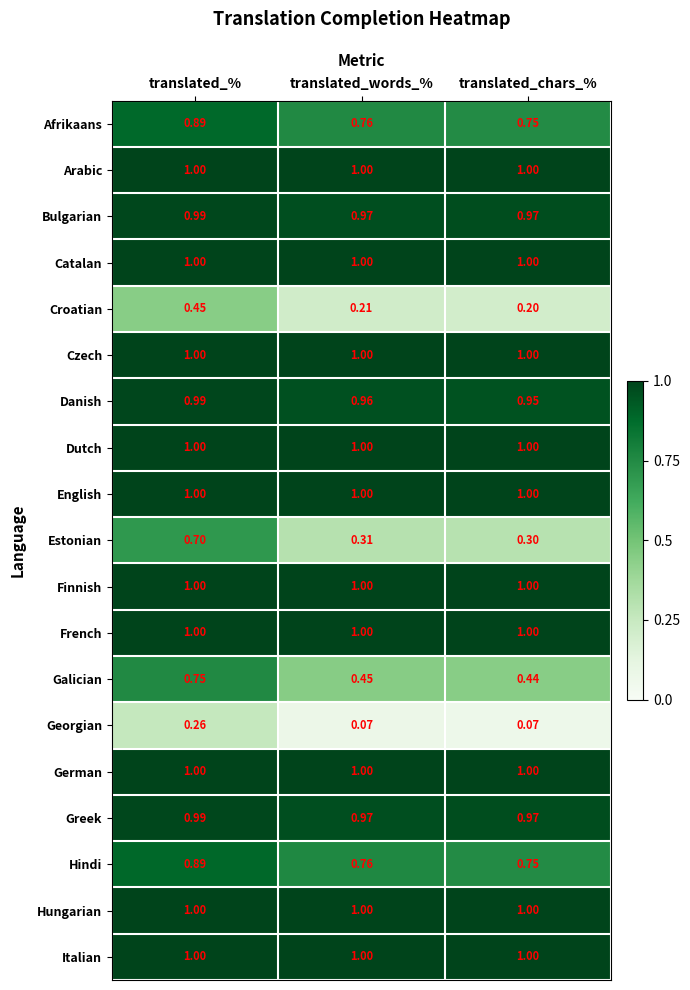

What is the total value across all series at translated_%?

16.9